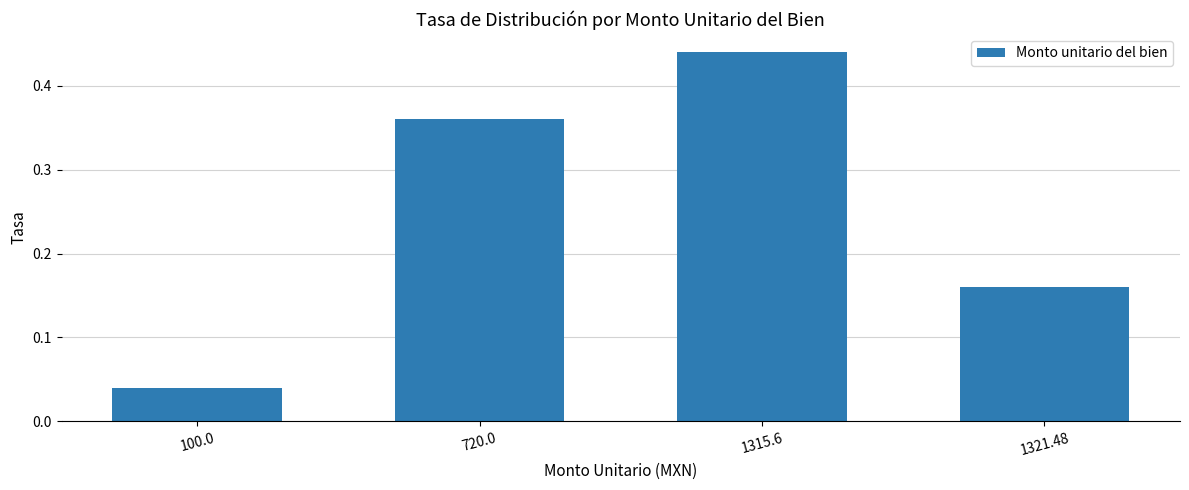

The value at 720.0 is 0.1. True or false?

False